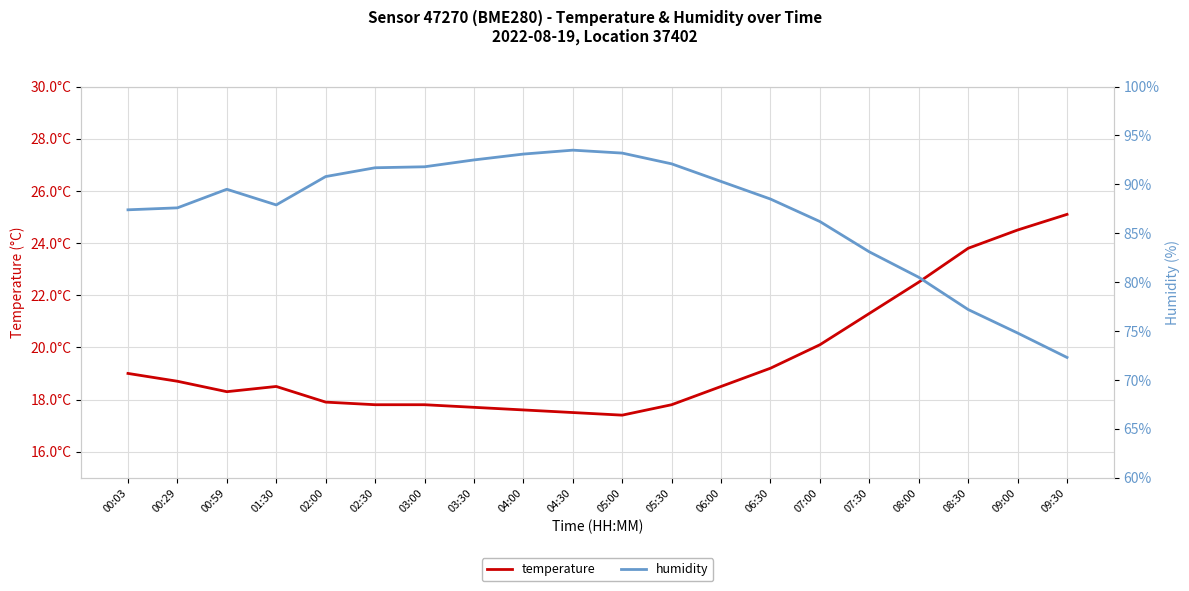

At which label does temperature first exceed 18?

00:03